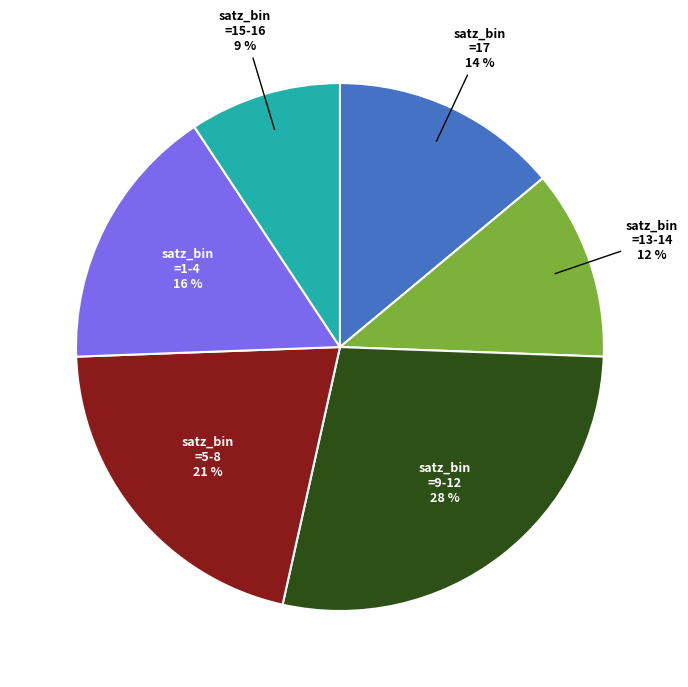

To the nearest percent, what is the average slice percentage?

17%